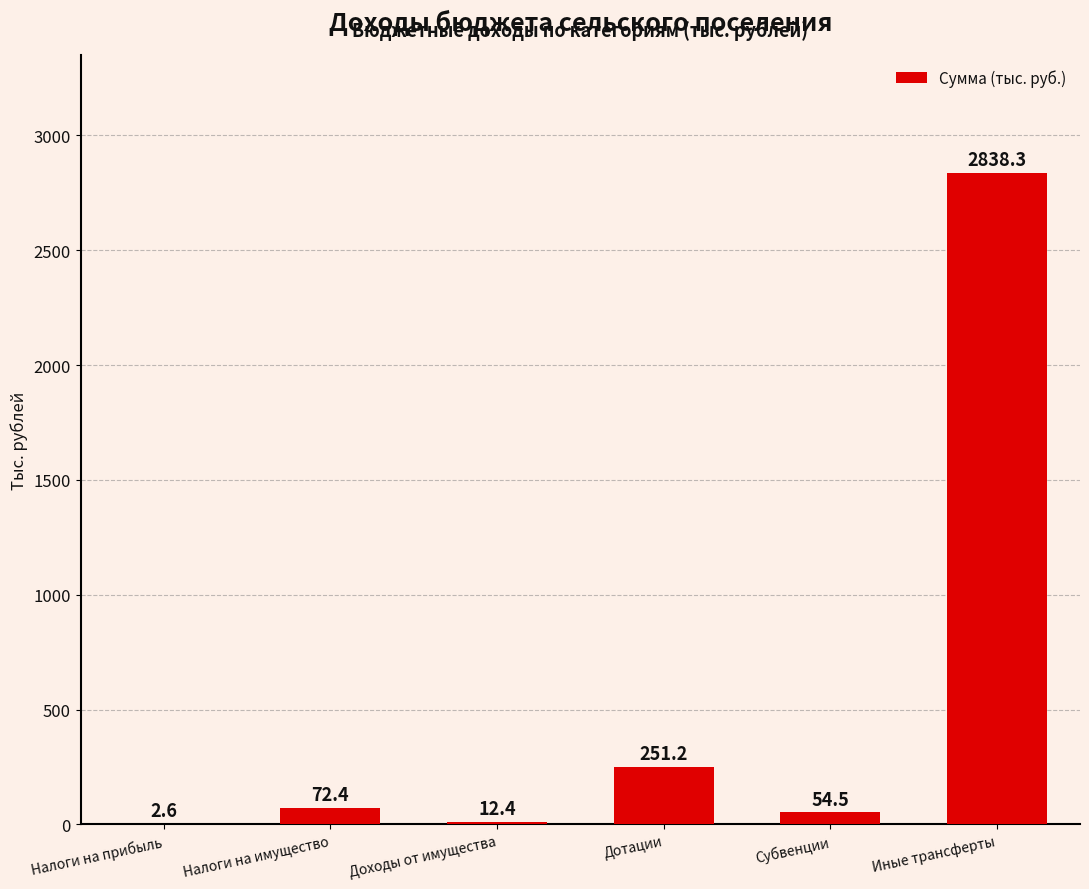

Are the bars grouped side by side (vs. stacked)?

No